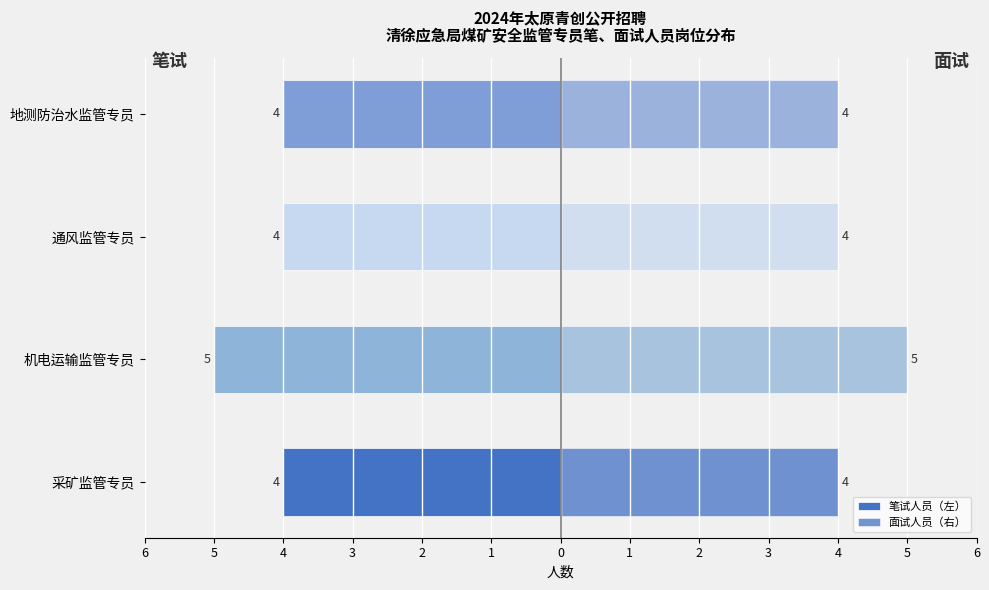

What are all the series names shown in the legend?

笔试人员（左）, 面试人员（右）